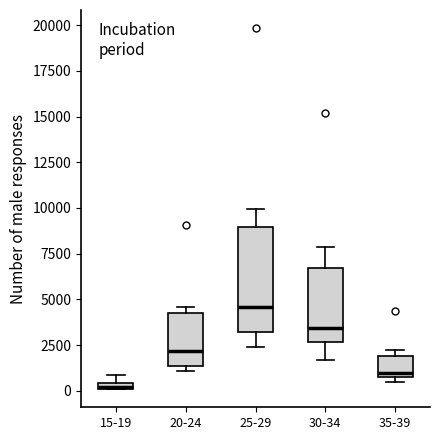

Which box's median line is the lowest?

15-19